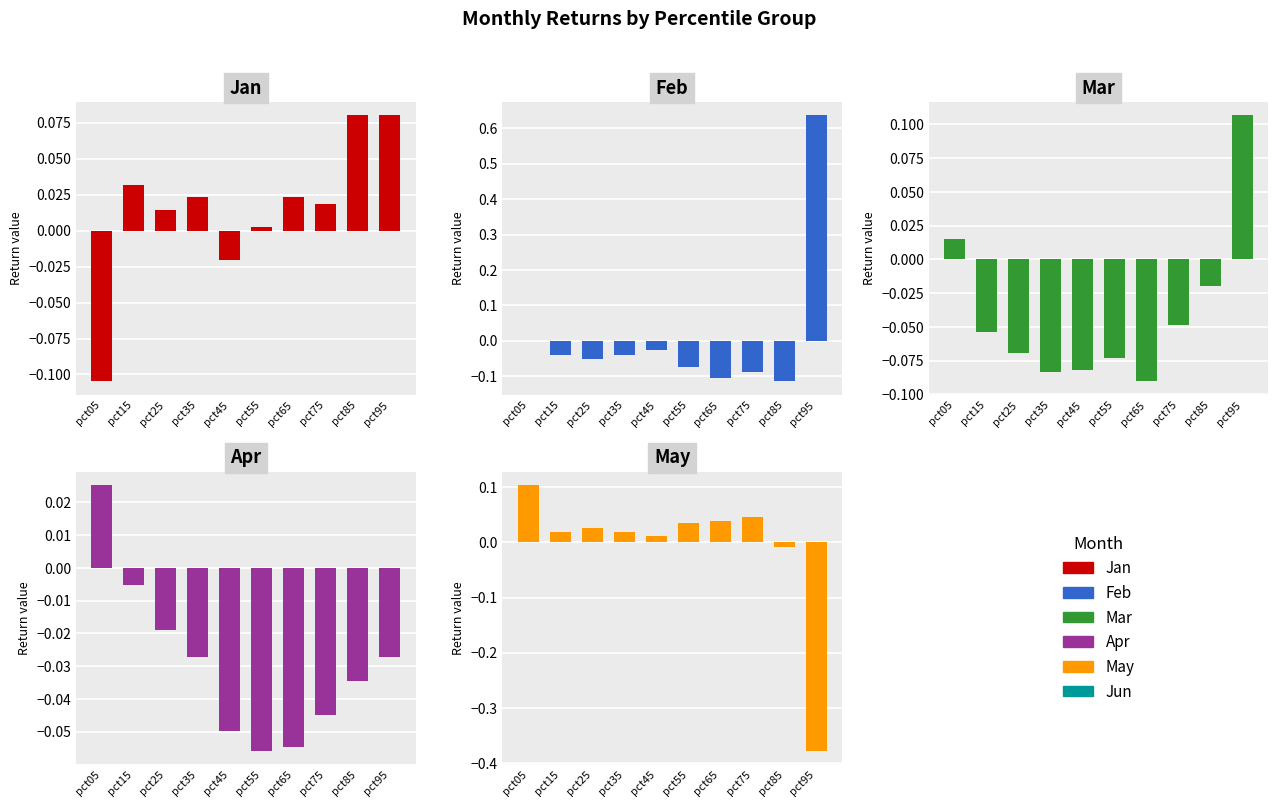

List the labels in order of Apr value, smallest first.

pct55, pct65, pct45, pct75, pct85, pct95, pct35, pct25, pct15, pct05